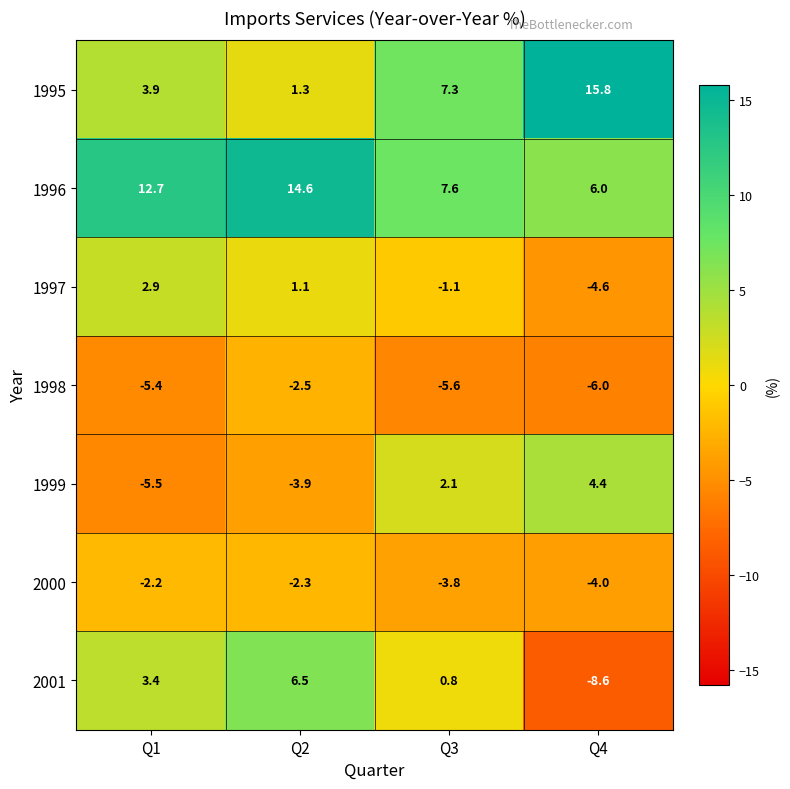

How many positive values does the 1999 series have?

2